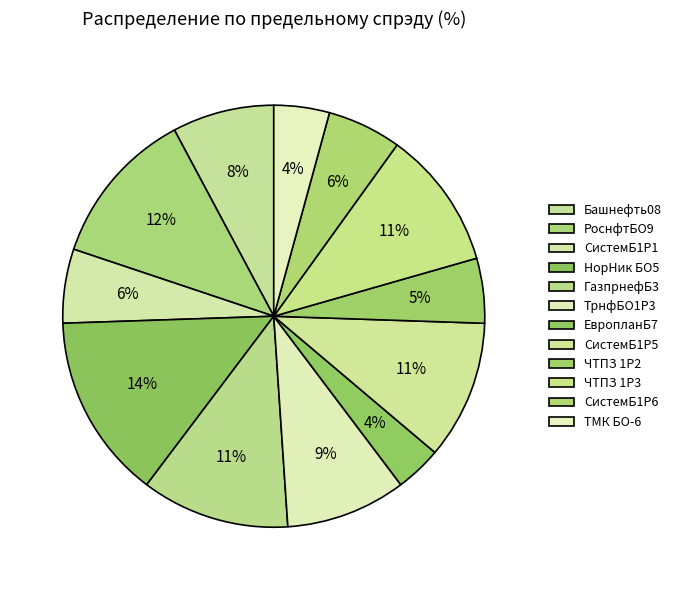

How many slices are in this pie chart?

12